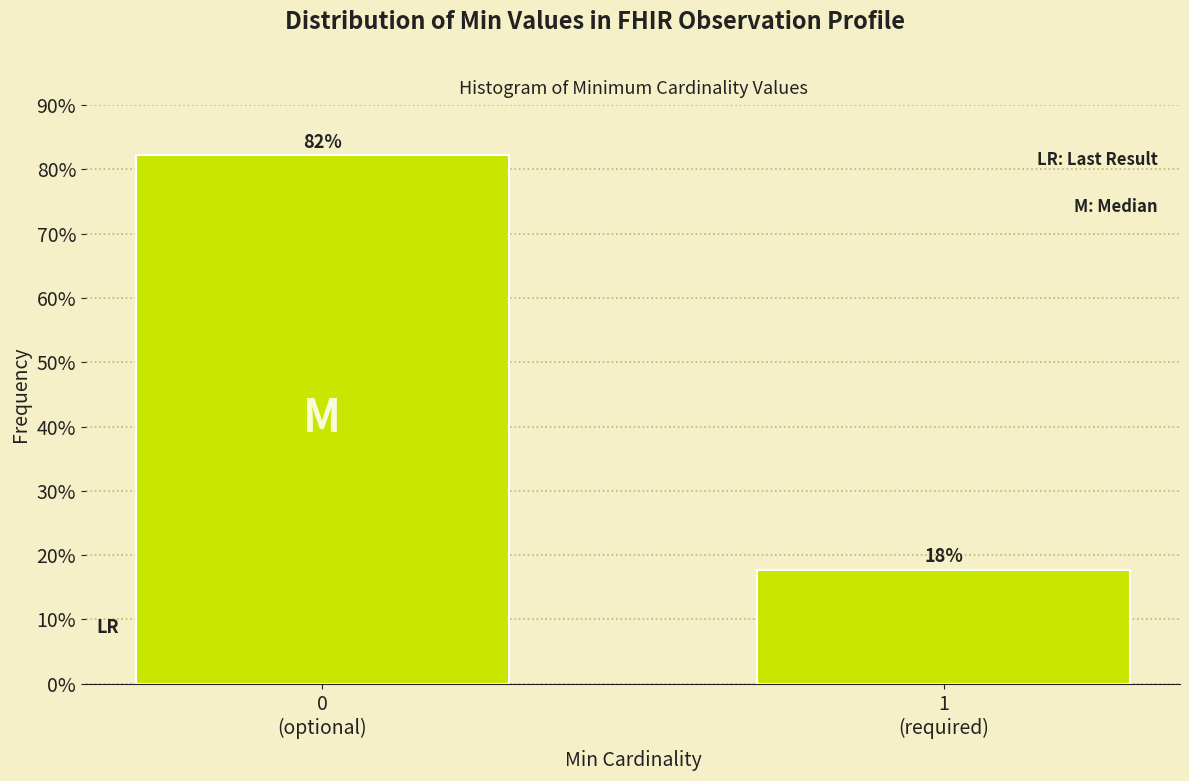

What is the greatest value displayed?

82.3